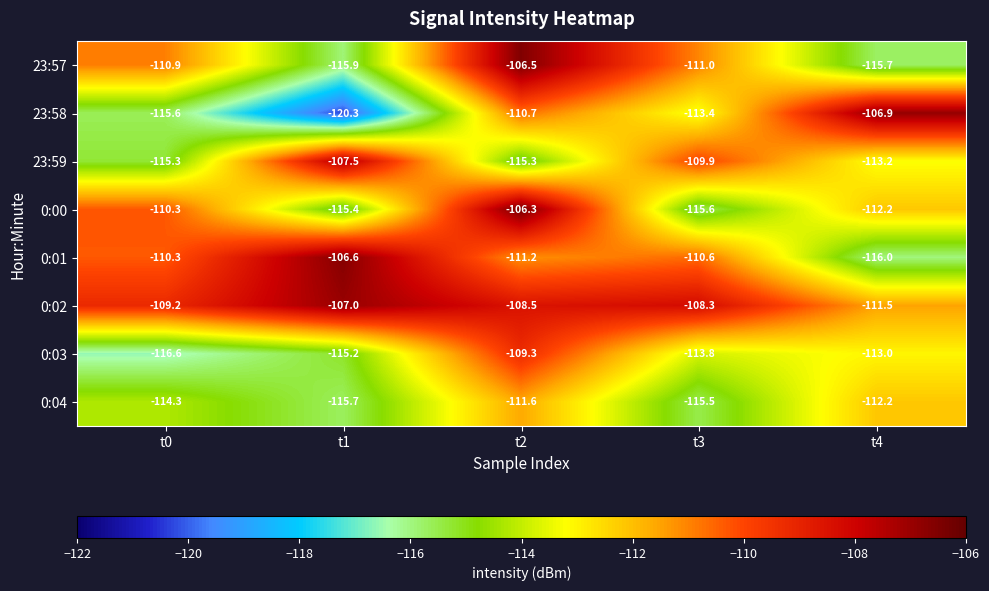

How many data points does each series have?

5